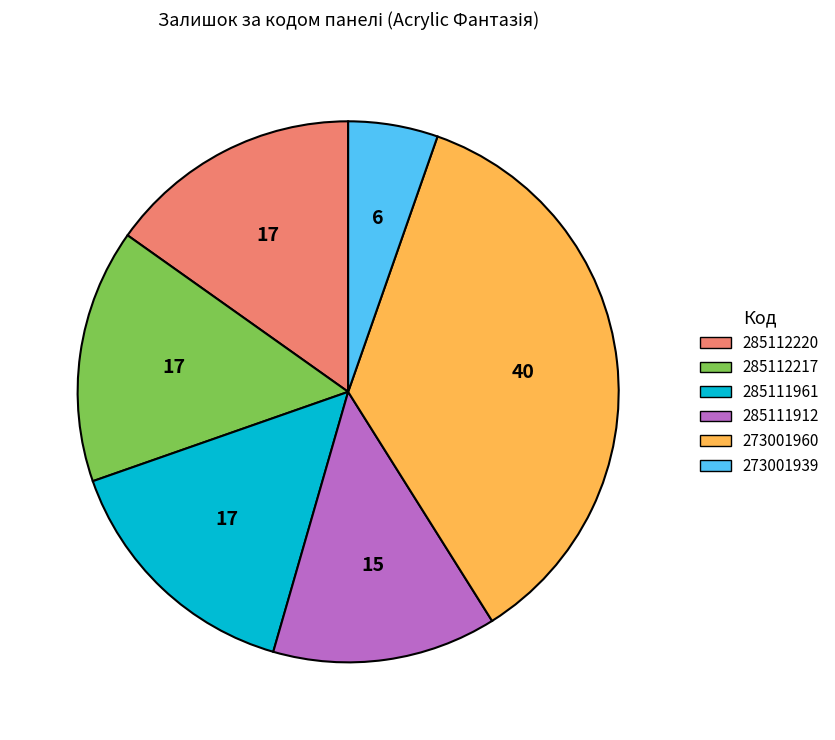

What is the largest slice in the pie chart?

273001960